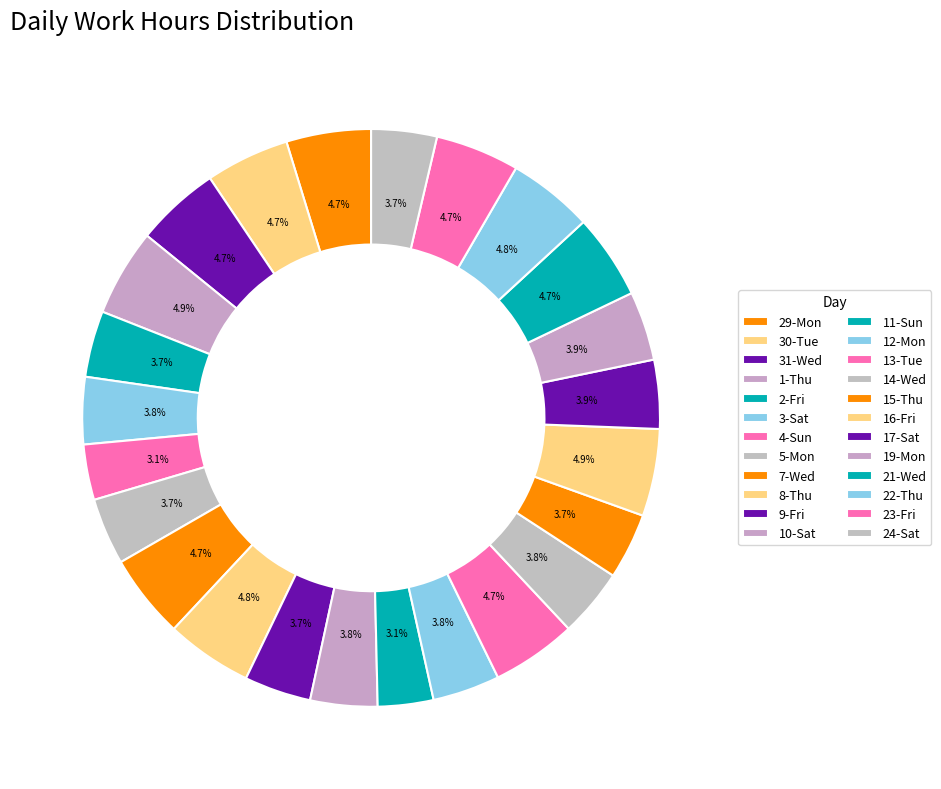

How many slices are in this pie chart?

24